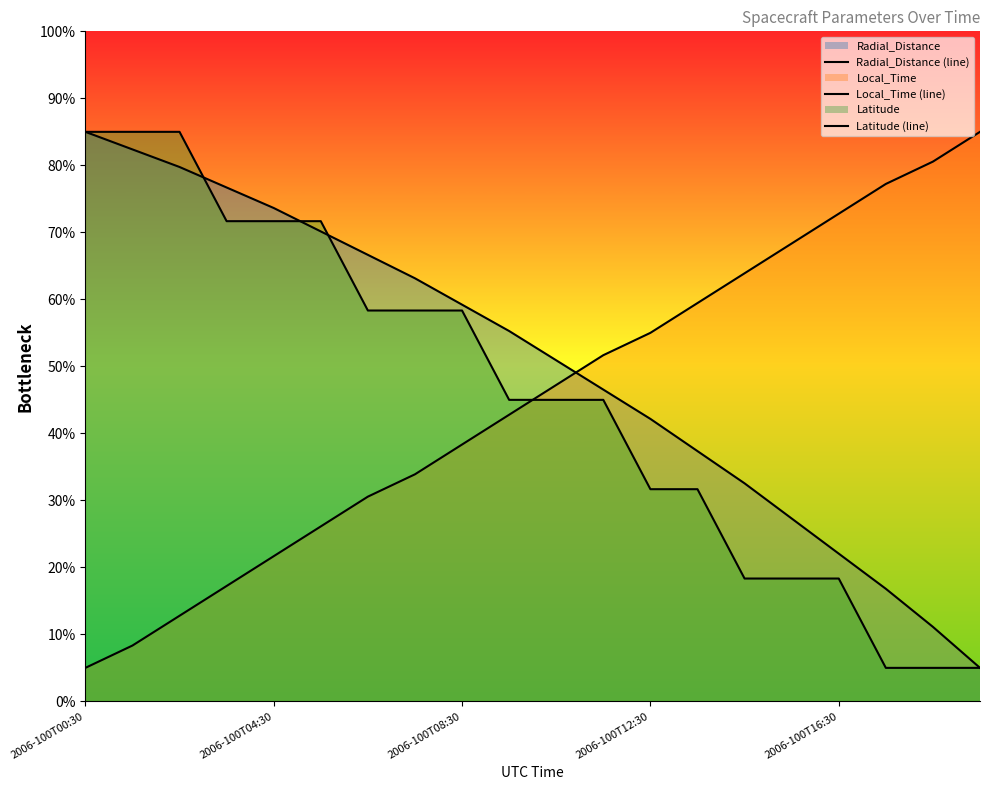

Does the chart display data point markers on the line(s)?

No